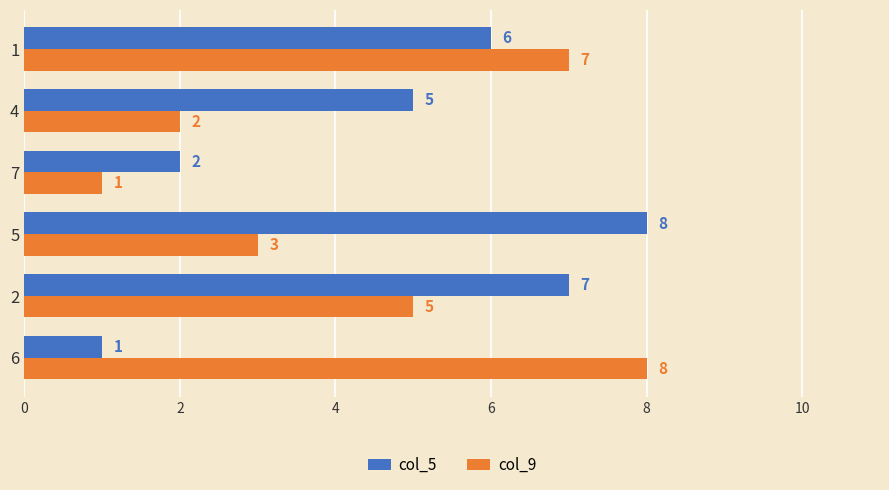

What is the highest value of the col_9 series?

8